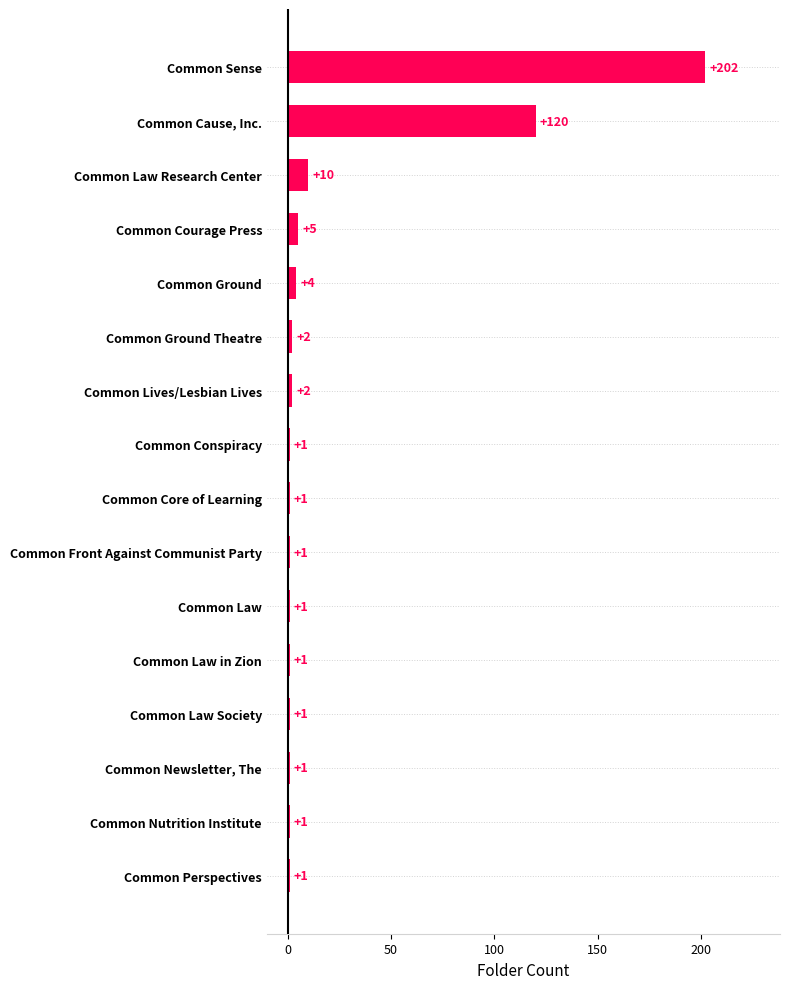

What is the average value?

22